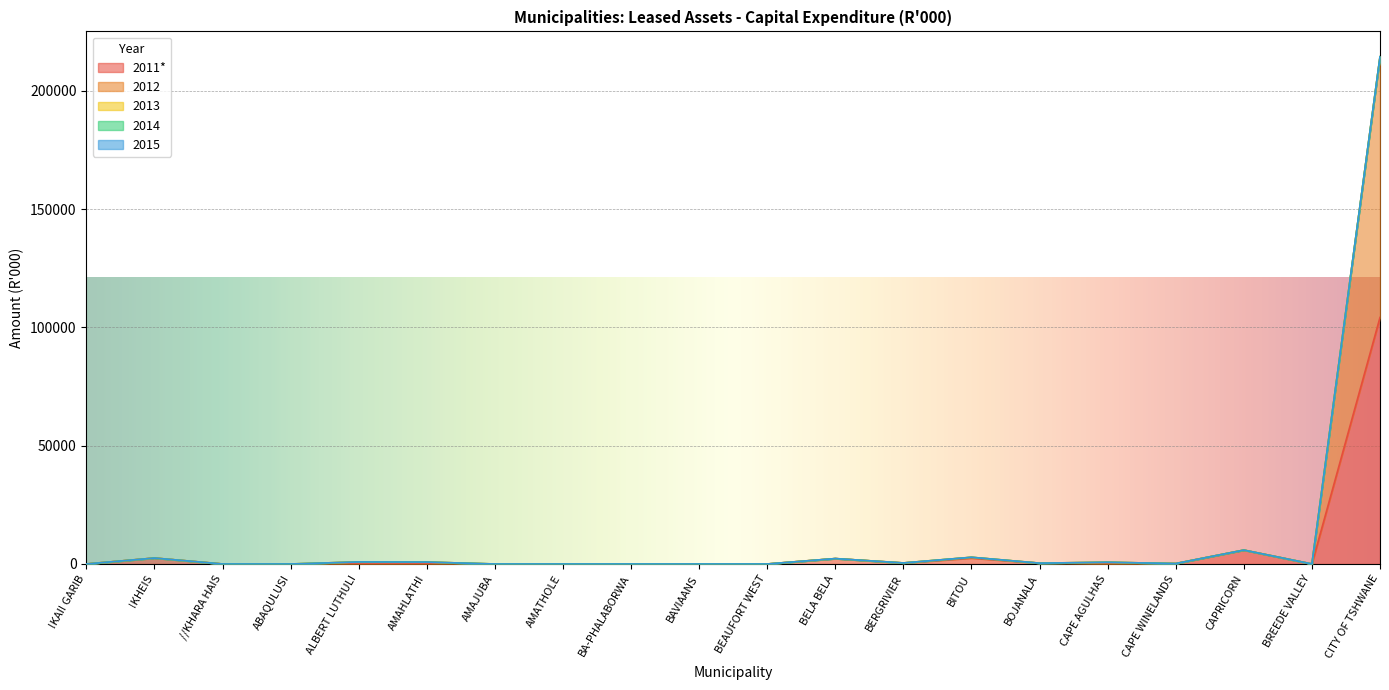

Between AMAHLATHI and BITOU, which is larger?

BITOU